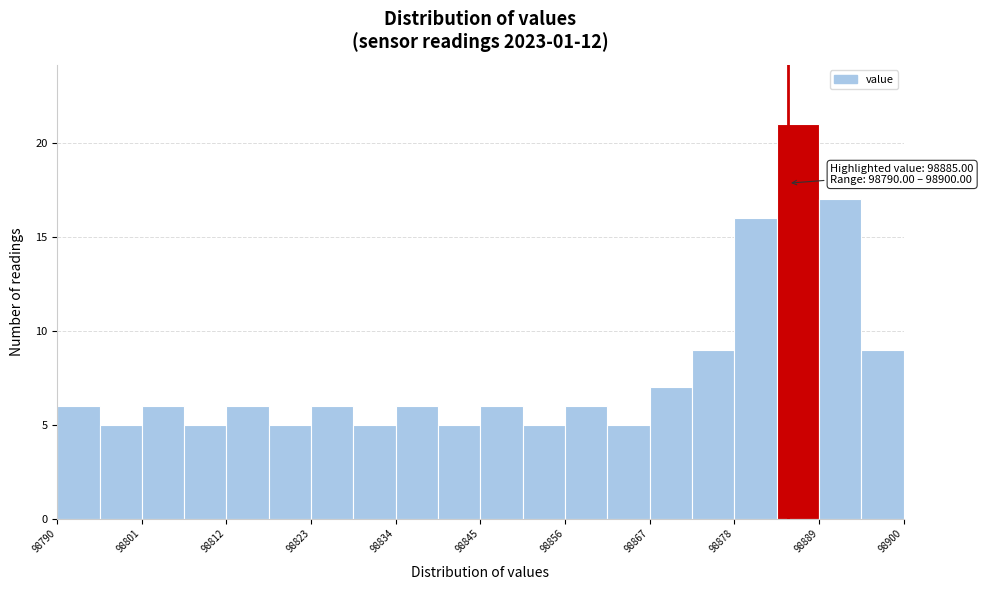

Read against the x-axis, roughly where is the centre of the tallest bar?

98886